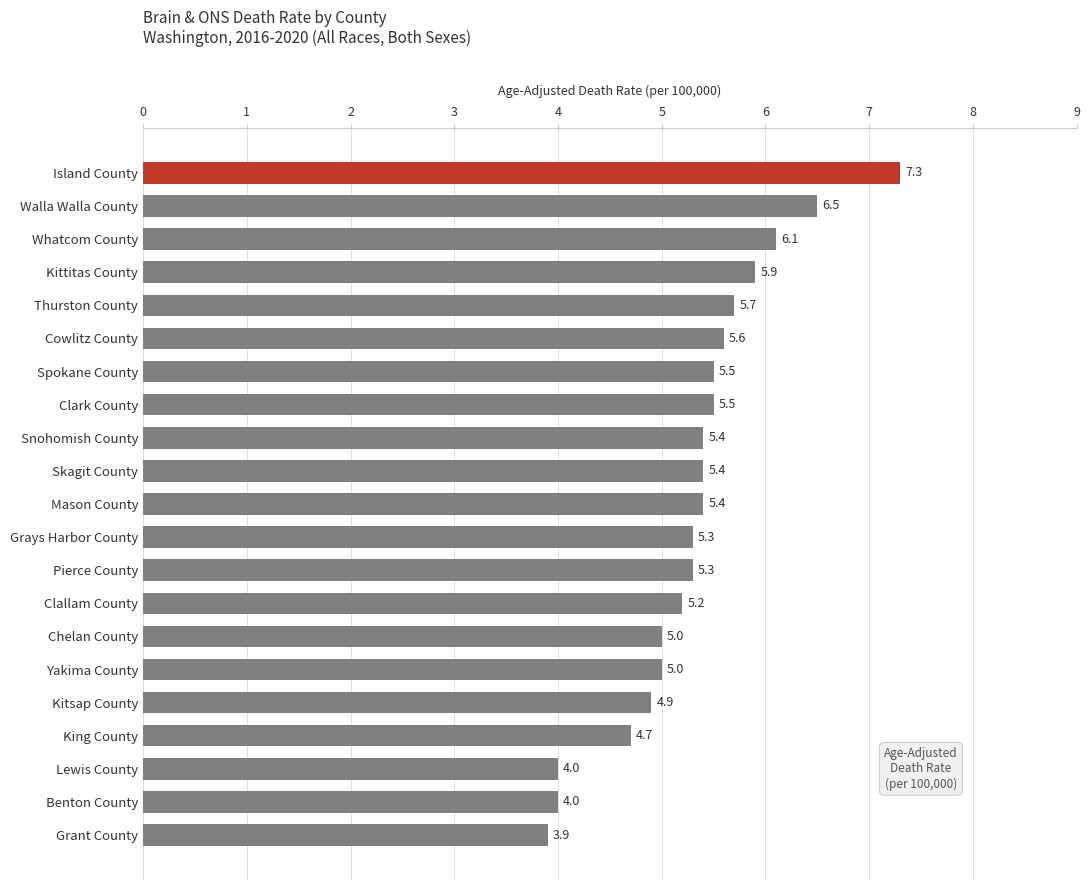

At which category does the chart reach its peak across all series?

Island County